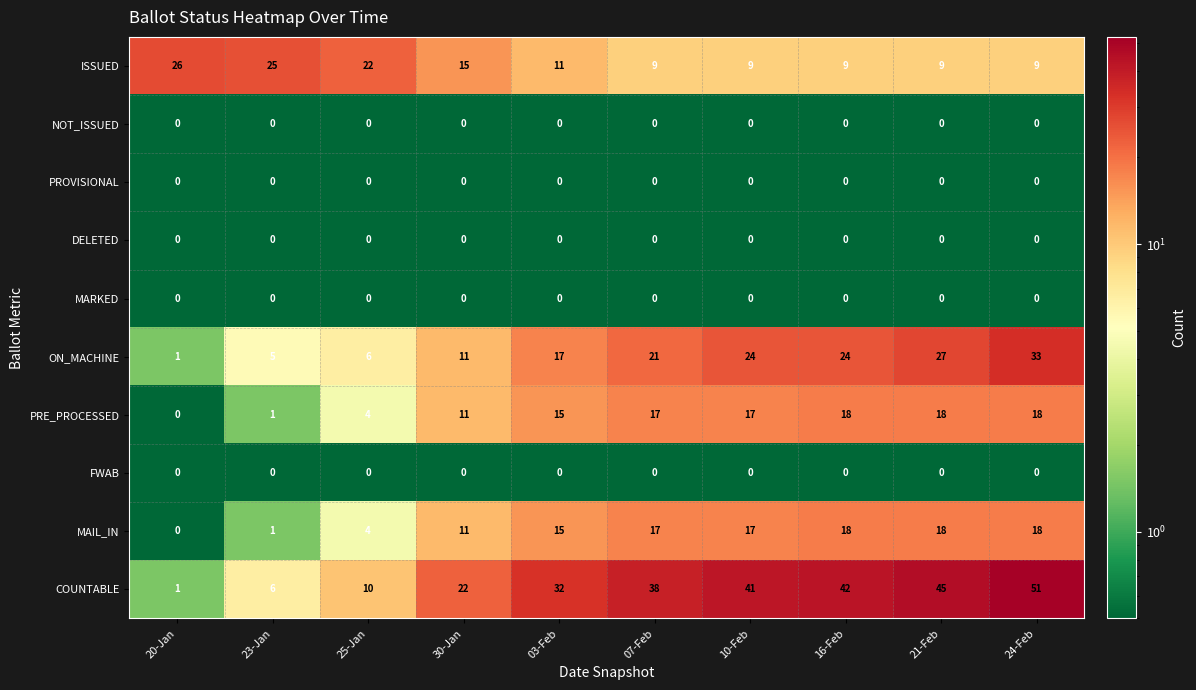

How many distinct data groups are displayed?

10